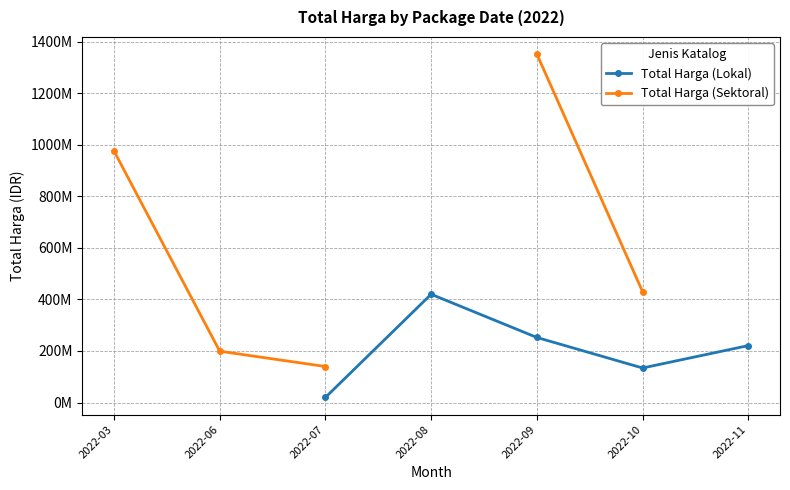

How many data points does each series have?

7